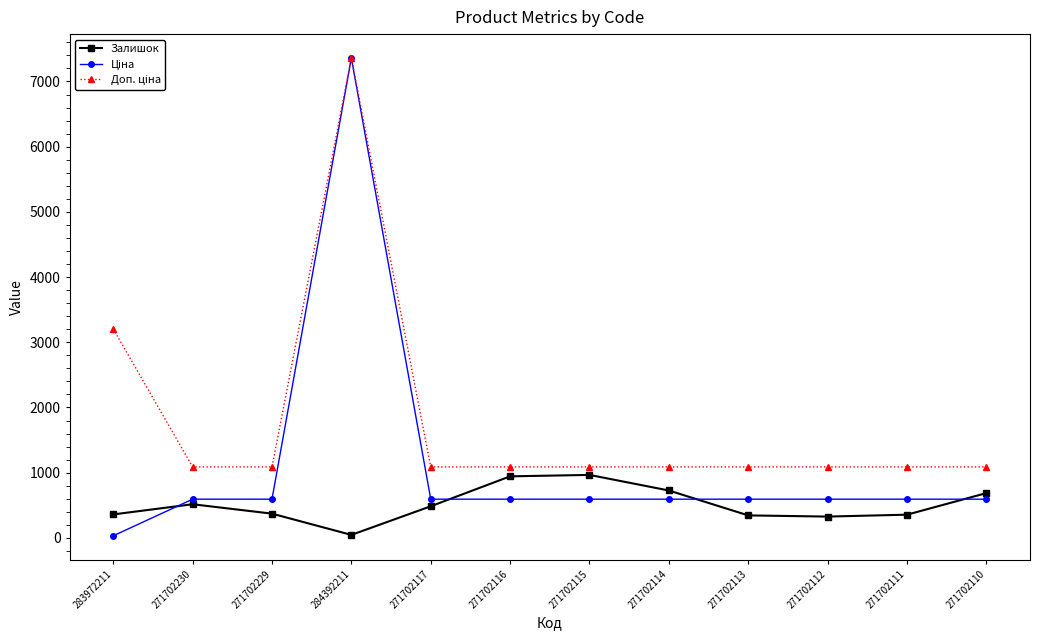

What is the sum of the Залишок values at 271702111 and 271702113?

701.0